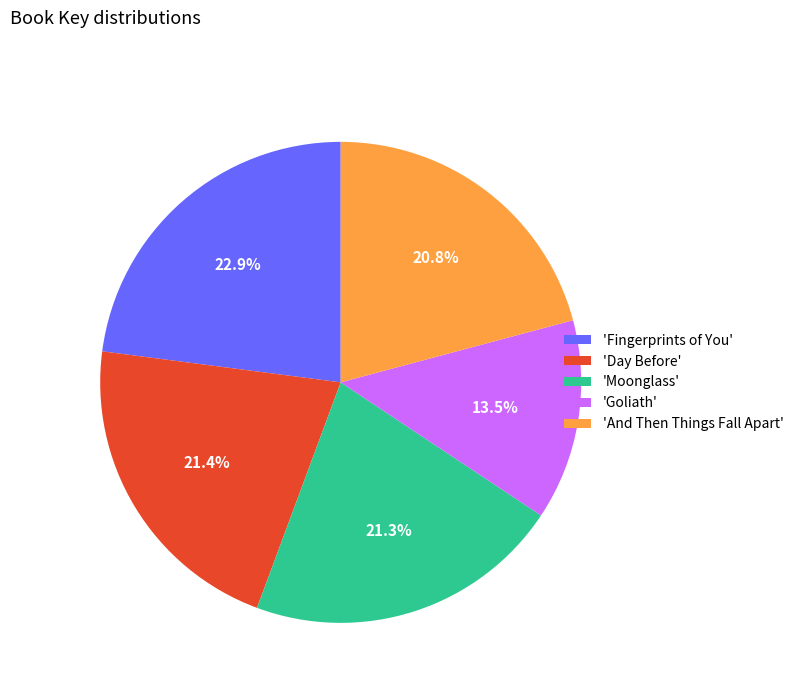

How many segments does this pie chart have?

5